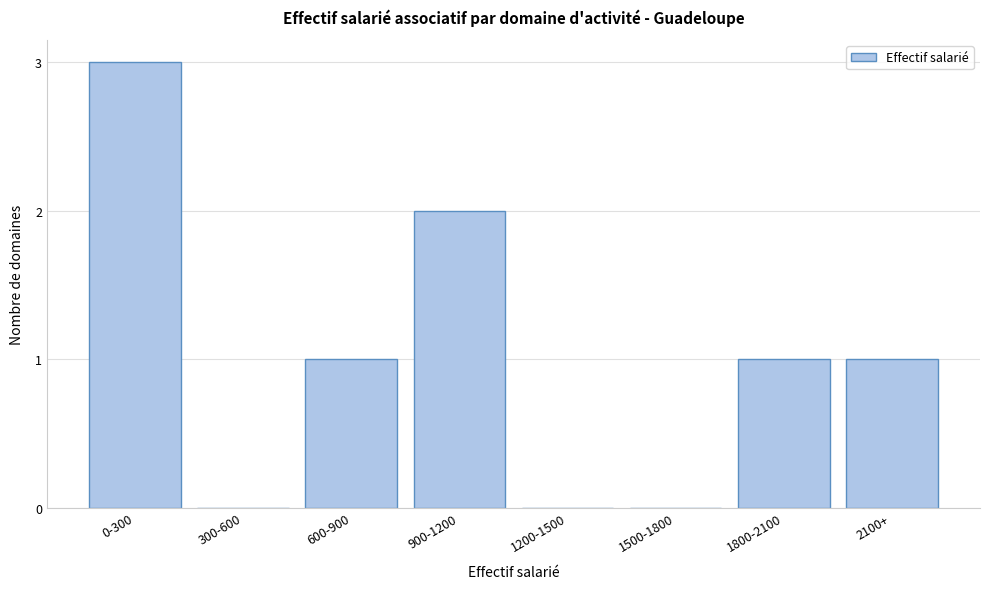

Reading left to right, extract all data points from this chart.

0-300=3	300-600=0	600-900=1	900-1200=2	1200-1500=0	1500-1800=0	1800-2100=1	2100+=1